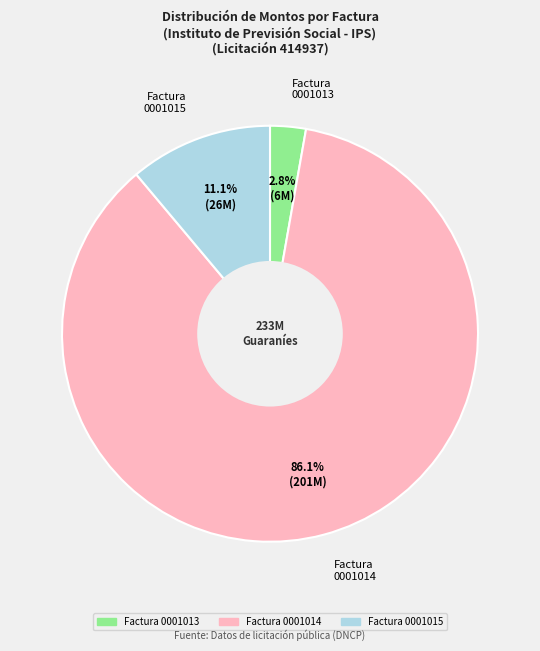

Which has a higher value, Factura 0001013 or Factura 0001014?

Factura 0001014